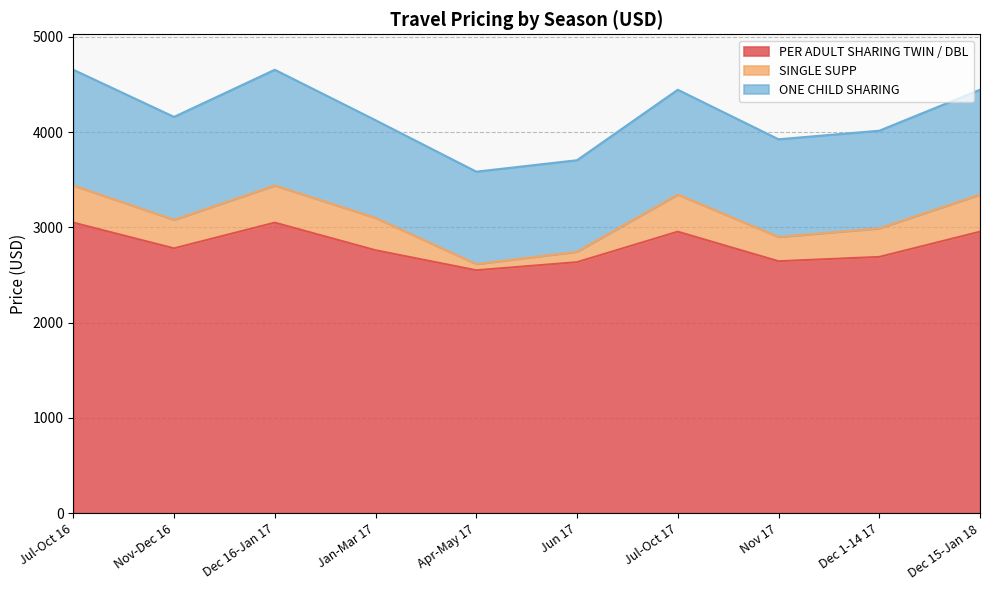

What is the difference between the second highest and second lowest values in the PER ADULT SHARING TWIN / DBL series?

415